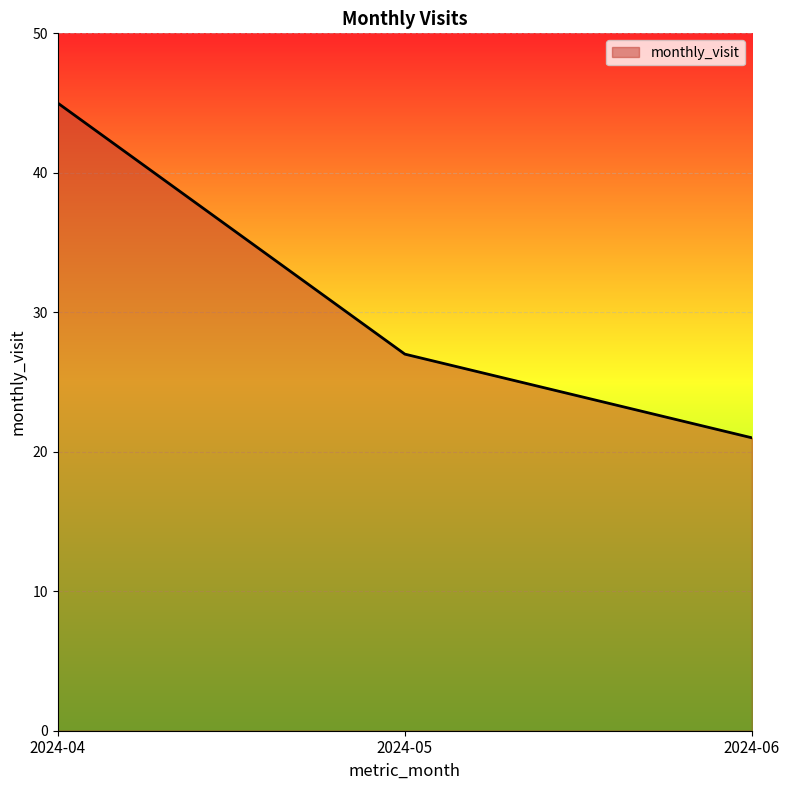

Which label corresponds to the largest value in the chart?

2024-04